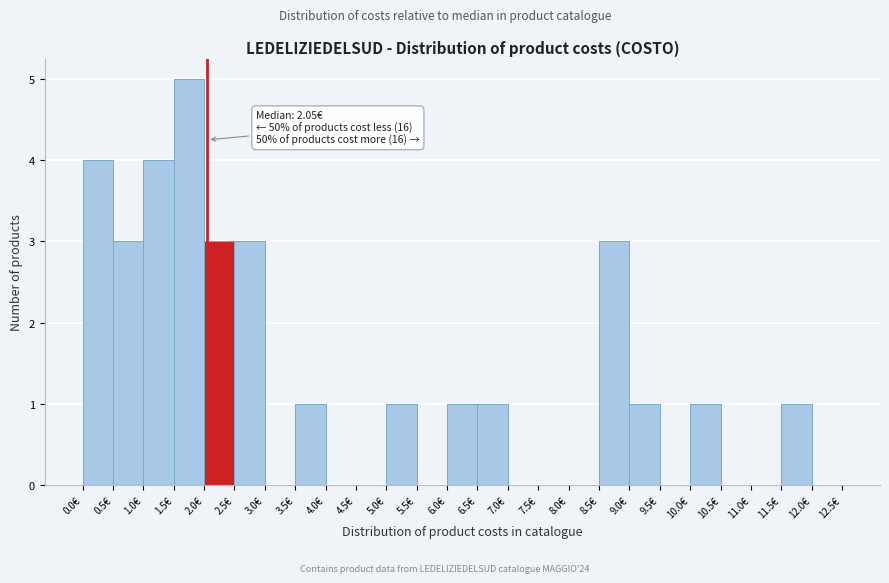

Which range on the x-axis has the tallest bar?

1.5 to 2.0